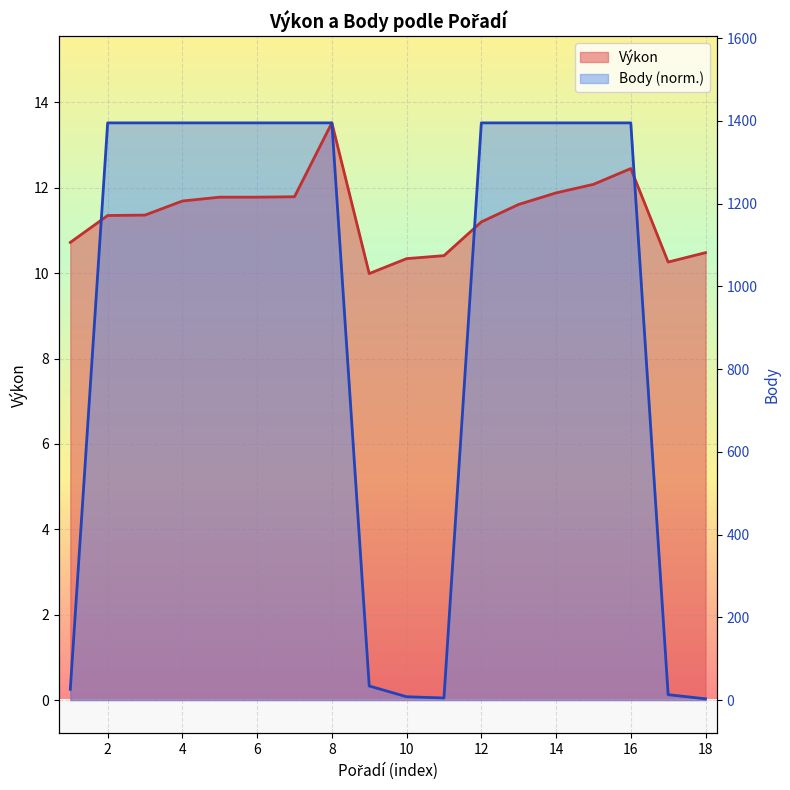

True or false: Výkon and Body cross at least once.

True